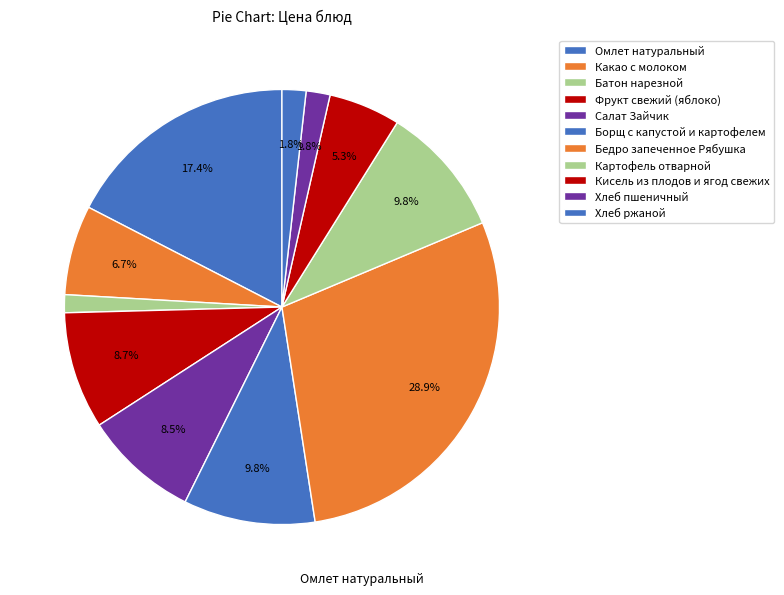

The Омлет натуральный slice represents 25% of the pie. True or false?

False